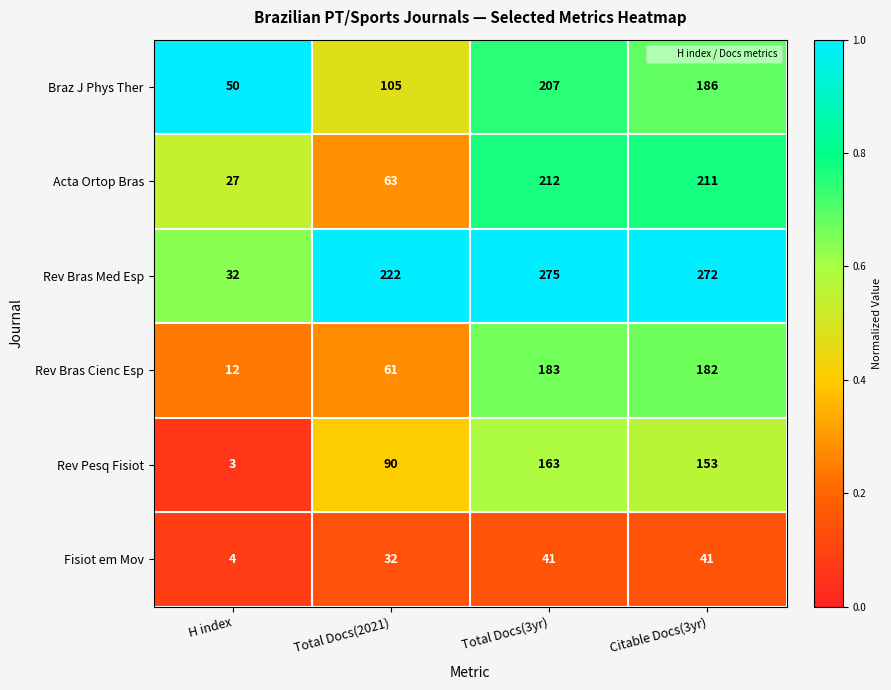

Is the value of Rev Bras Cienc Esp at Total Docs(2021) greater than the value of Acta Ortop Bras at Citable Docs(3yr)?

No